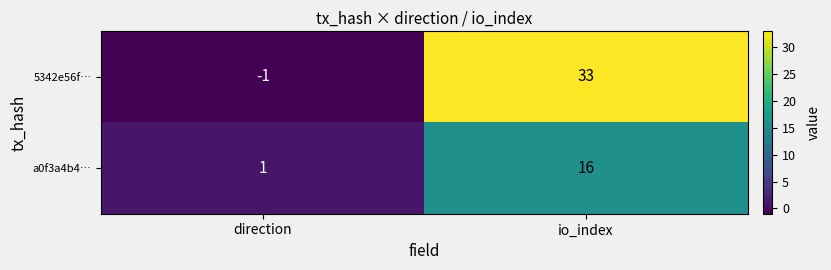

The value of 5342e56f… at io_index is 33. True or false?

True